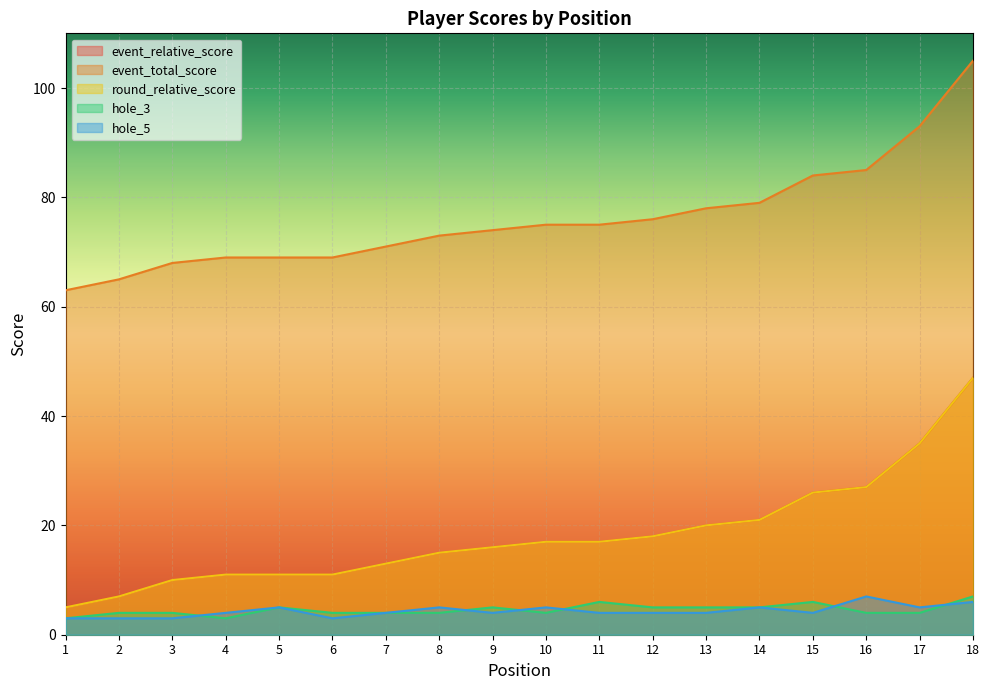

How many interior local peaks does the hole_3 series have?

4